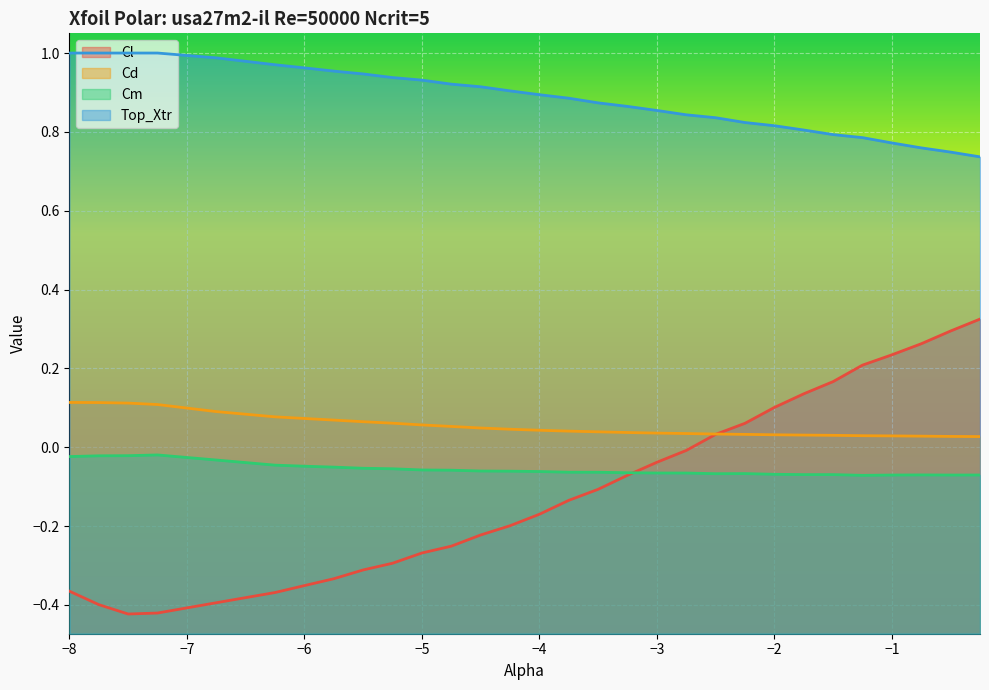

What is the label of the 14th point from the left?

-4.25